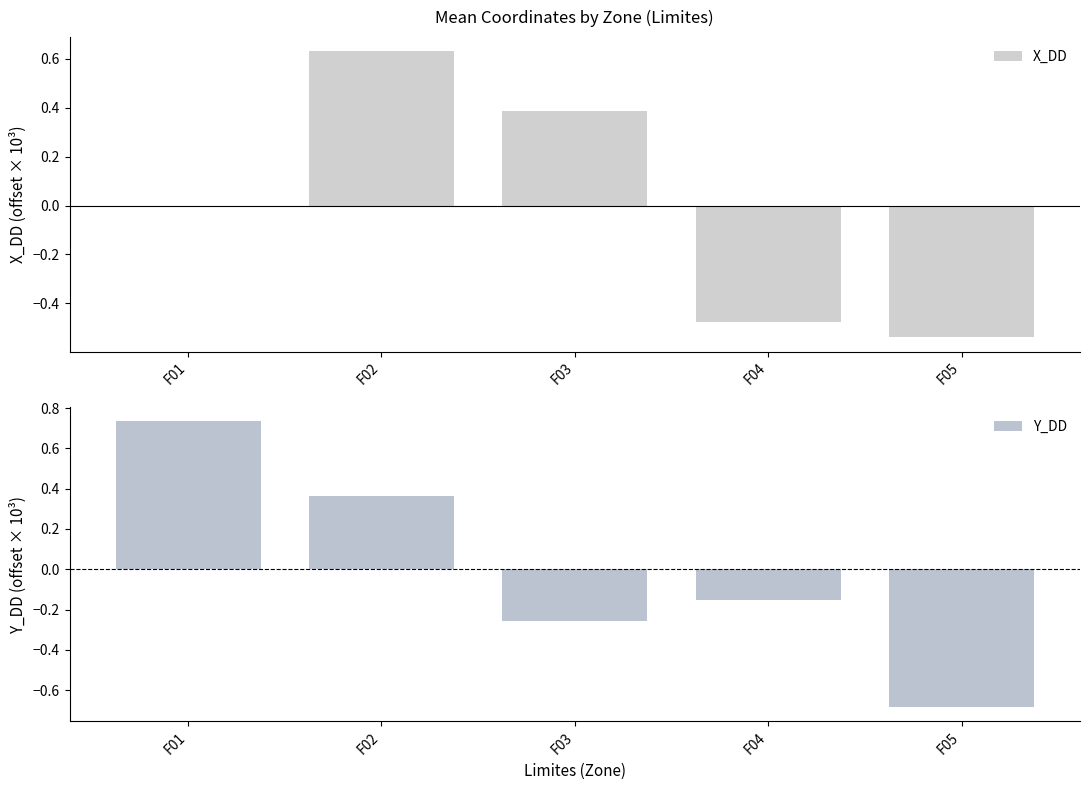

List the series in order of their peak value, highest first.

Y_DD, X_DD